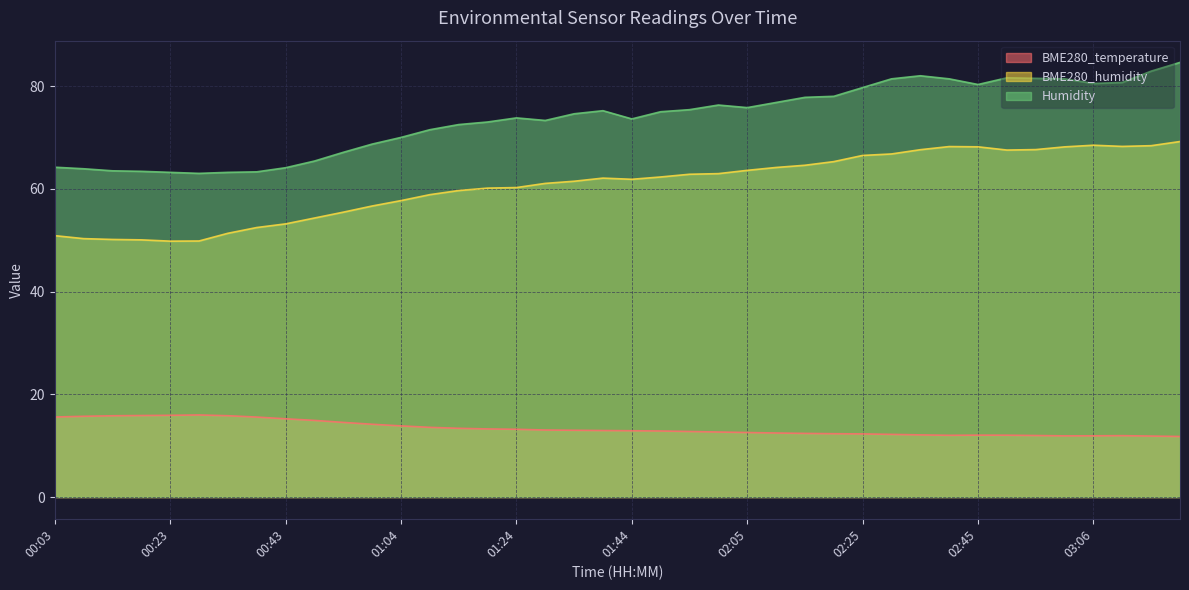

True or false: Humidity and BME280_humidity cross at least once.

False